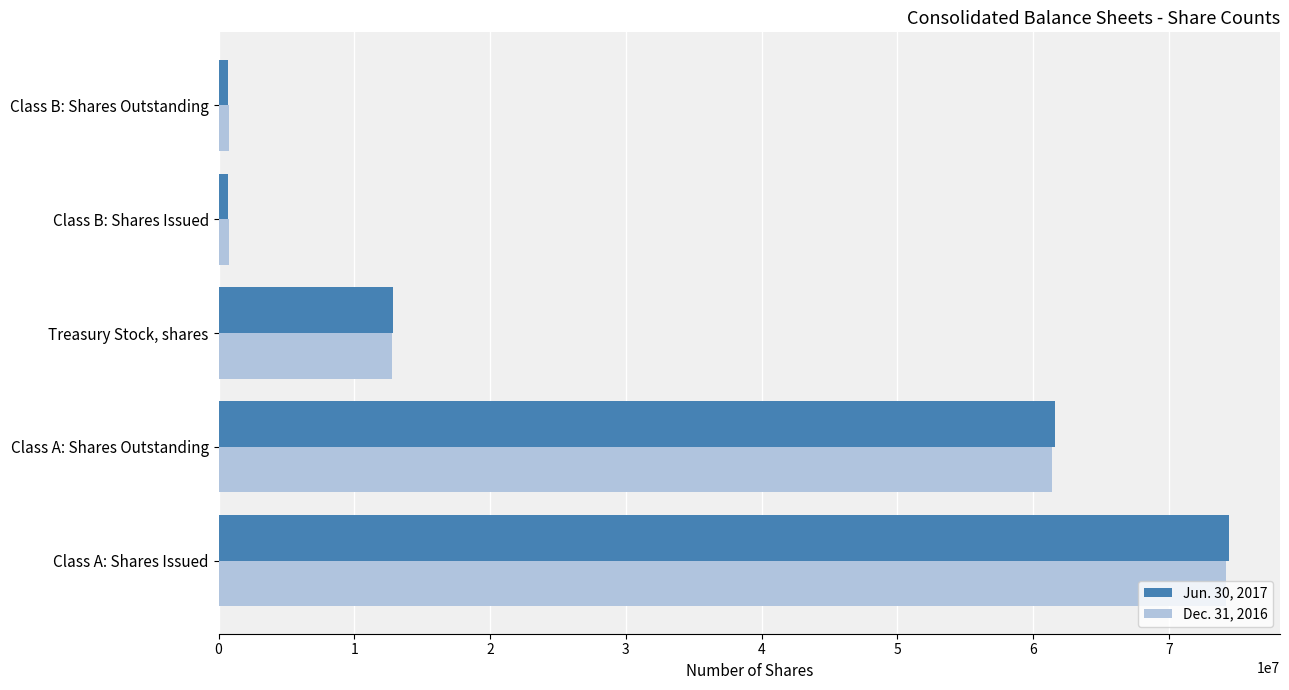

At which category is the sum across all series the highest?

Class A: Shares Issued